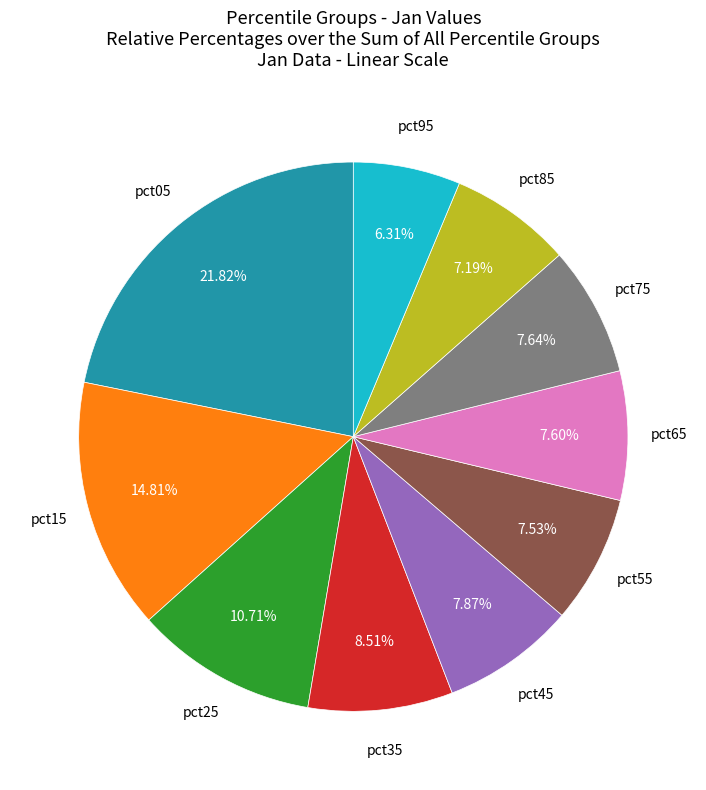

Is there any slice that represents more than half of the pie?

No